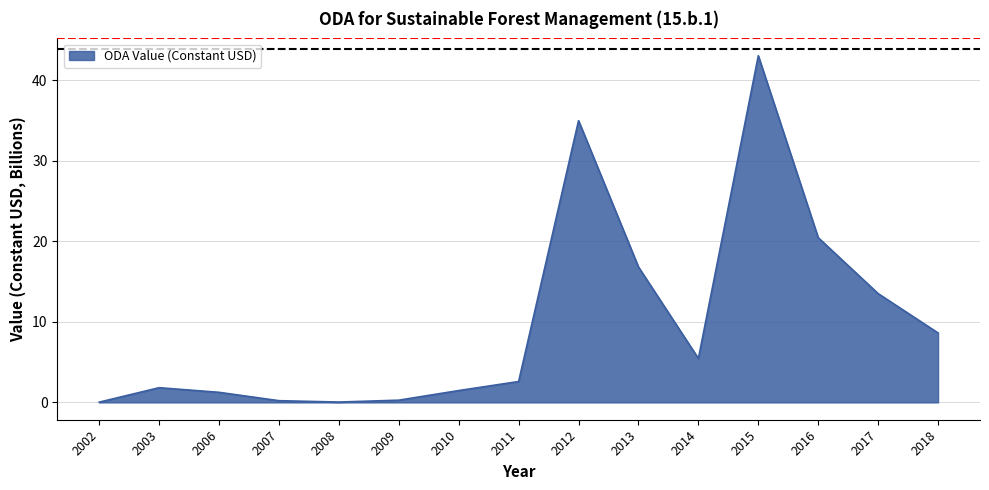

Does the chart have visible grid lines?

Yes